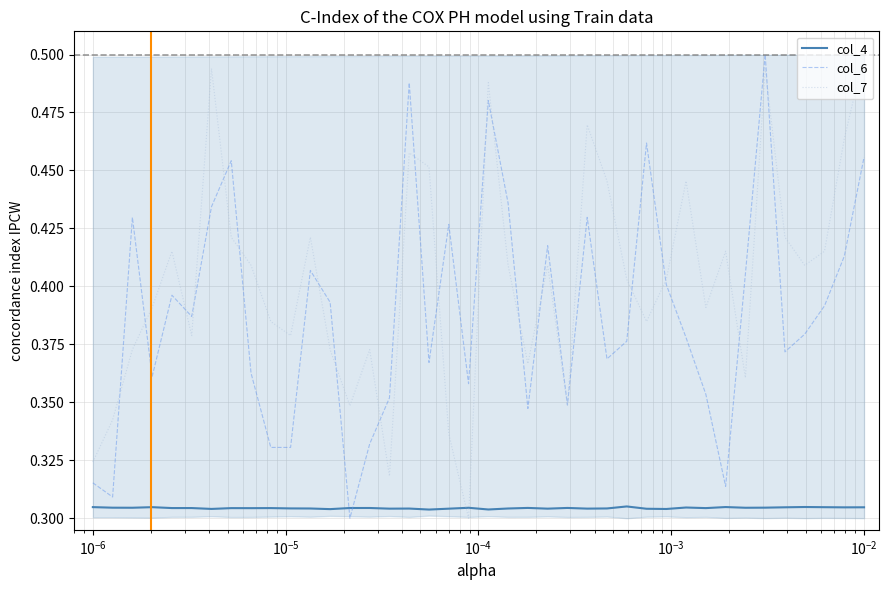

Which series ends up on top after the final intersection of col_6 and col_4?

col_6